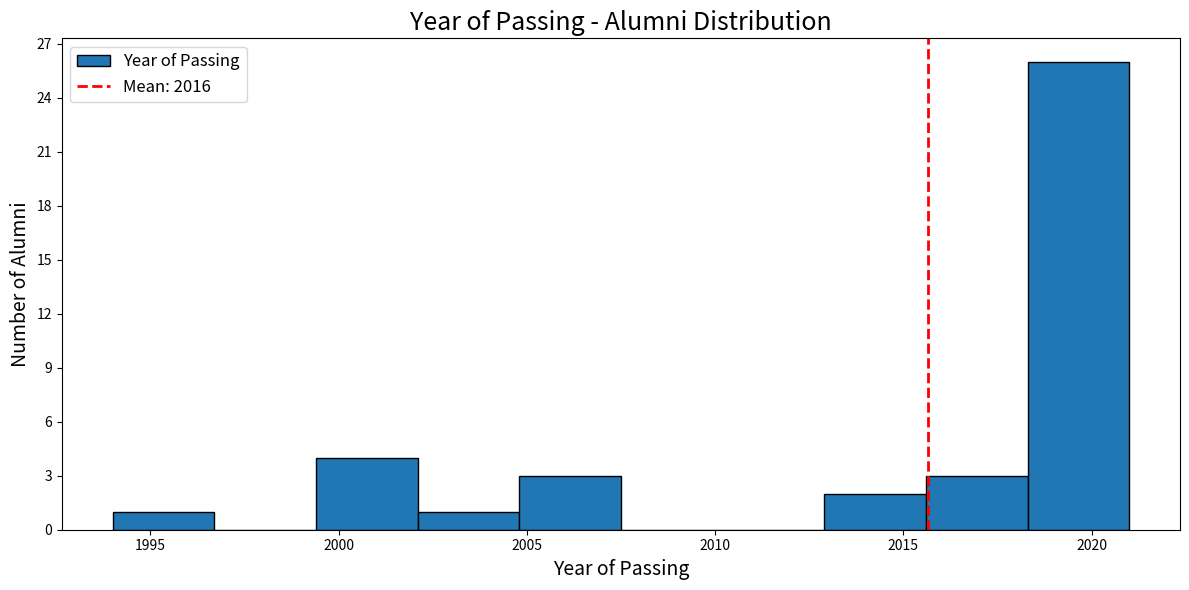

What is the height of the bar covering 1994.0 to 1996.7 on the x-axis? Neither the bar edges nor the heights are printed on the chart, so give them approximately, as read against the axes.

1